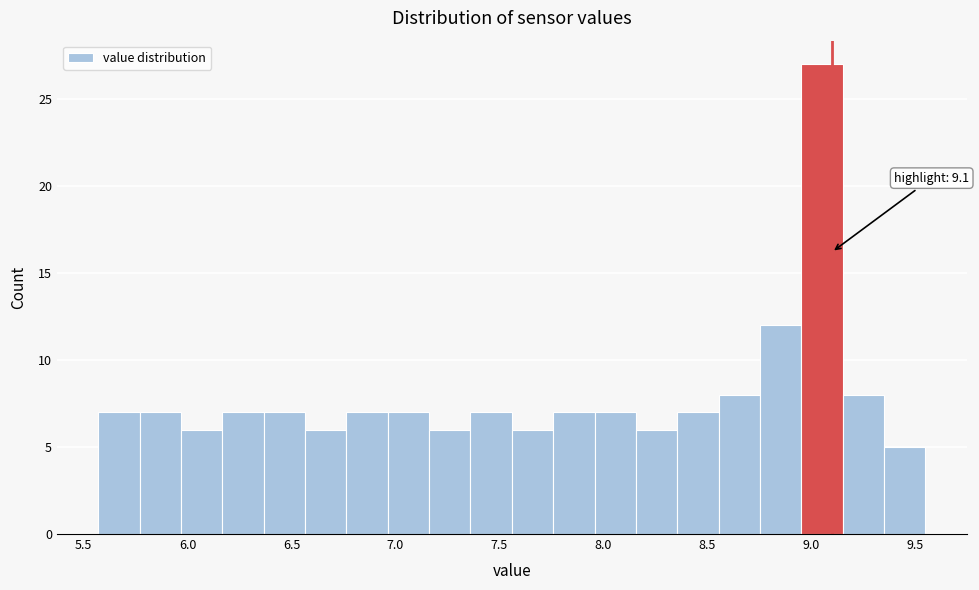

Read against the x-axis, roughly where is the centre of the tallest bar?

9.05